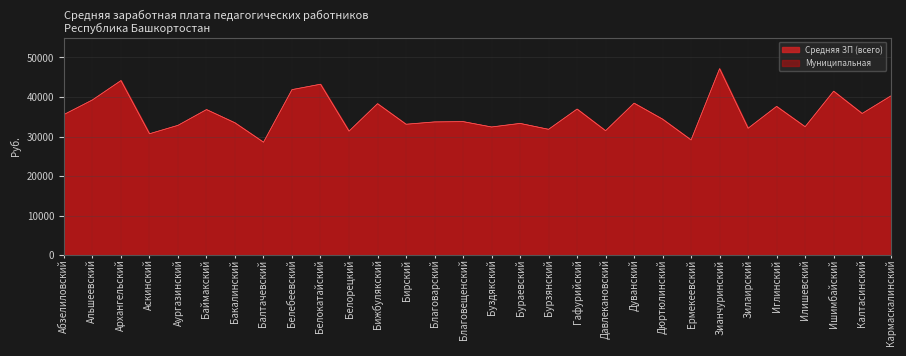

What is the sum of all Муниципальная values?

1071428.1